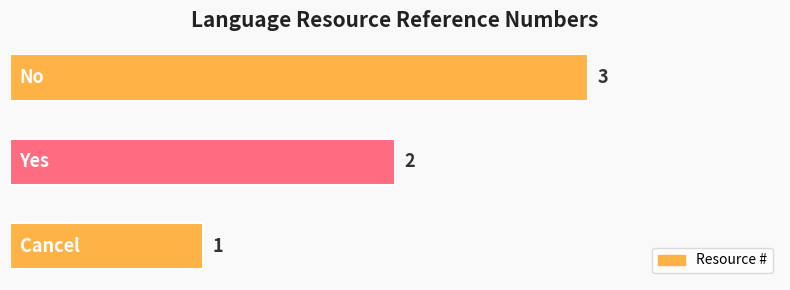

What is the sum of all values?

6